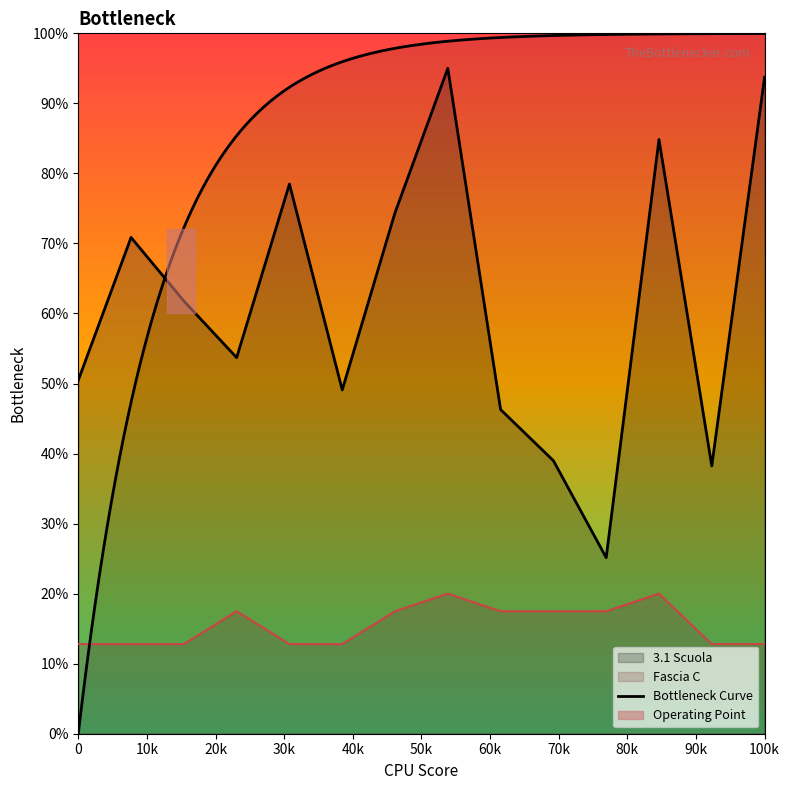

What is the maximum value shown in the chart?

95.0